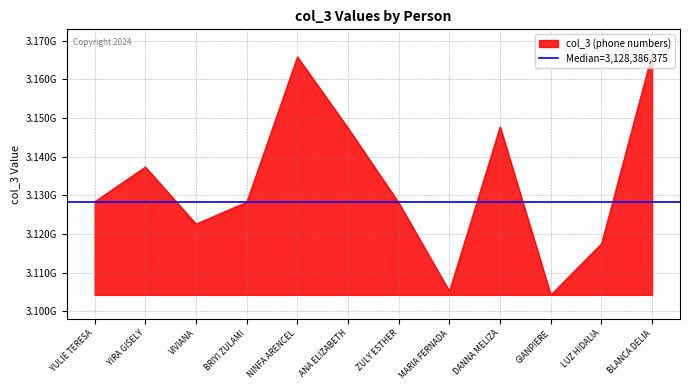

The chart shows a value of 3122640329 at VIVIANA. True or false?

True